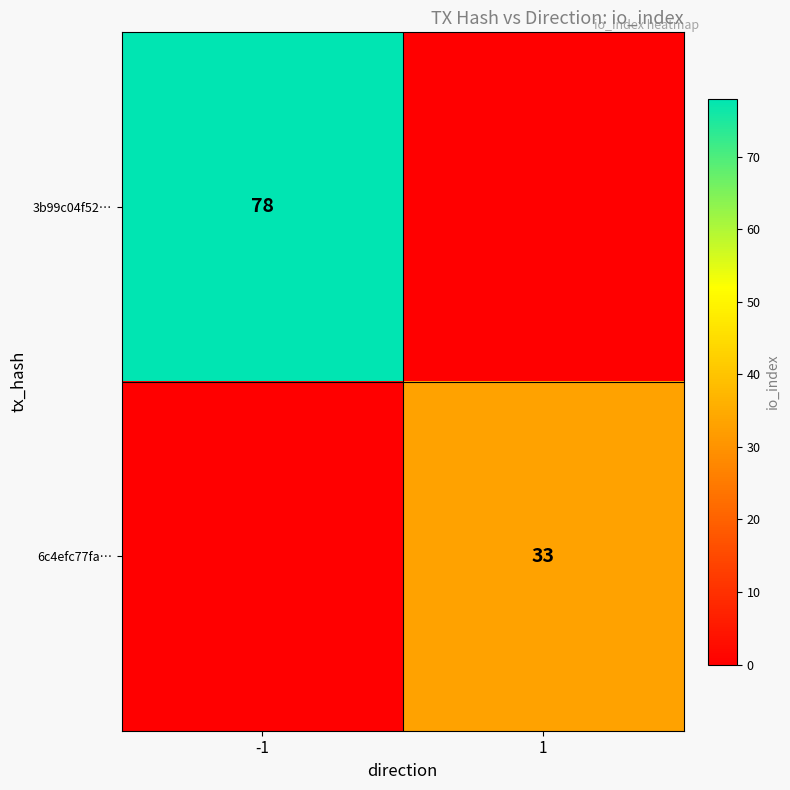

Is the value of 6c4efc77fa… at 1 greater than the value of 3b99c04f52… at -1?

No